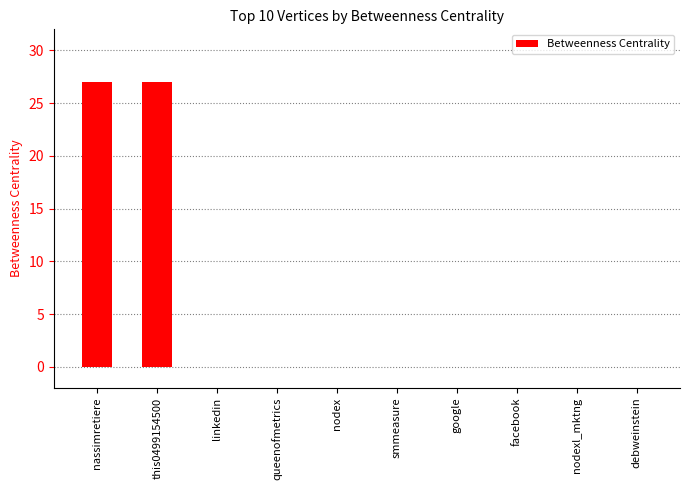

The chart shows a value of 0 at linkedin. True or false?

True